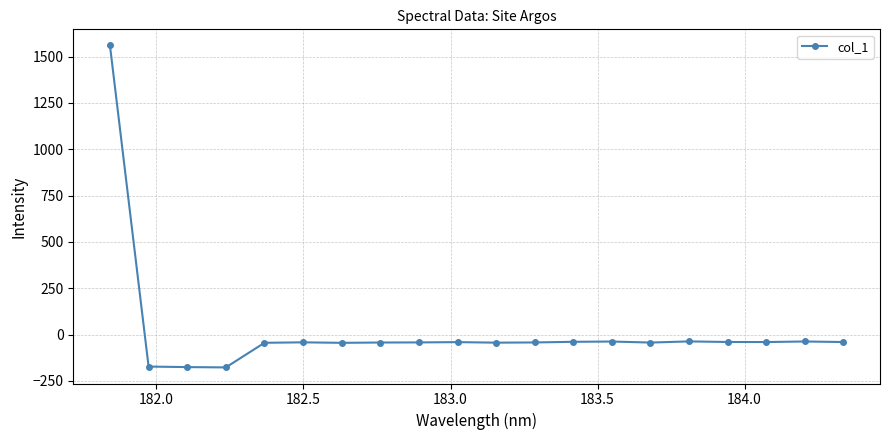

How many values exceed -42?

9